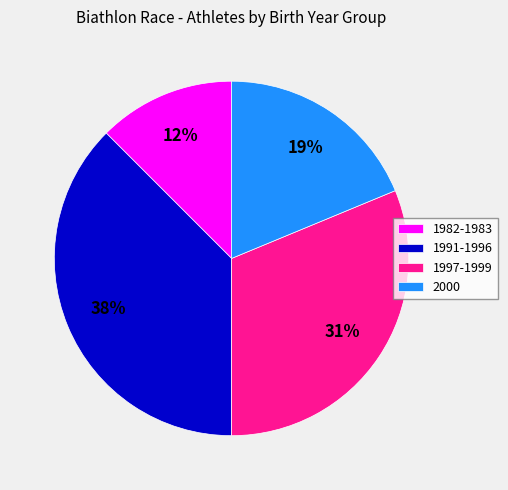

Between 1982-1983 and 1997-1999, which is larger?

1997-1999